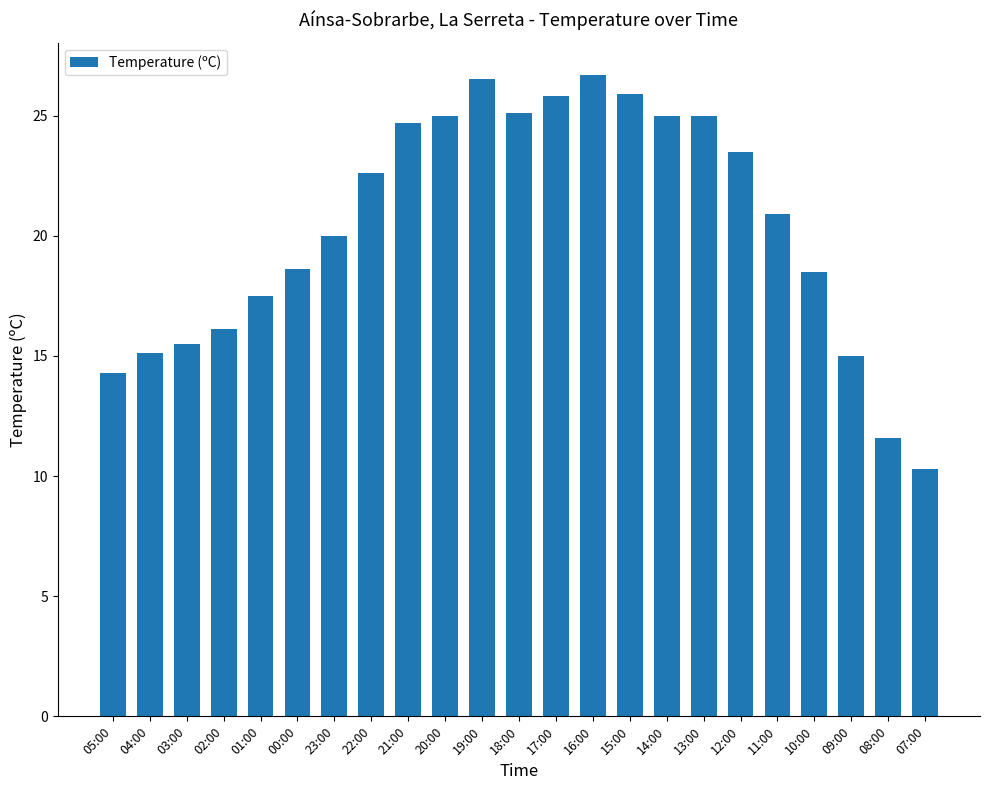

Count the number of data series in this chart.

1